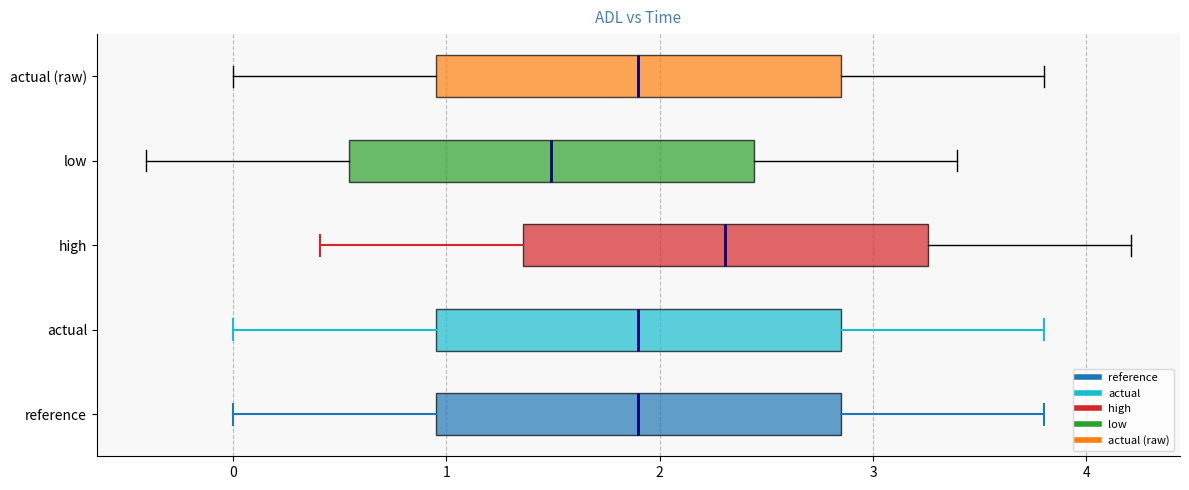

Reading bottom to top, read every box against the x-axis: the position of its median line, the range the box covers, and the ends of its whiskers. The values are not printed on the chart, so give them approximately, as read against the axis.

reference: median 1.9, box 0.9 to 2.8, whiskers 0.0 to 3.8
actual: median 1.9, box 0.9 to 2.8, whiskers 0.0 to 3.8
high: median 2.3, box 1.4 to 3.3, whiskers 0.4 to 4.2
low: median 1.5, box 0.5 to 2.4, whiskers -0.4 to 3.4
actual (raw): median 1.9, box 0.9 to 2.8, whiskers 0.0 to 3.8